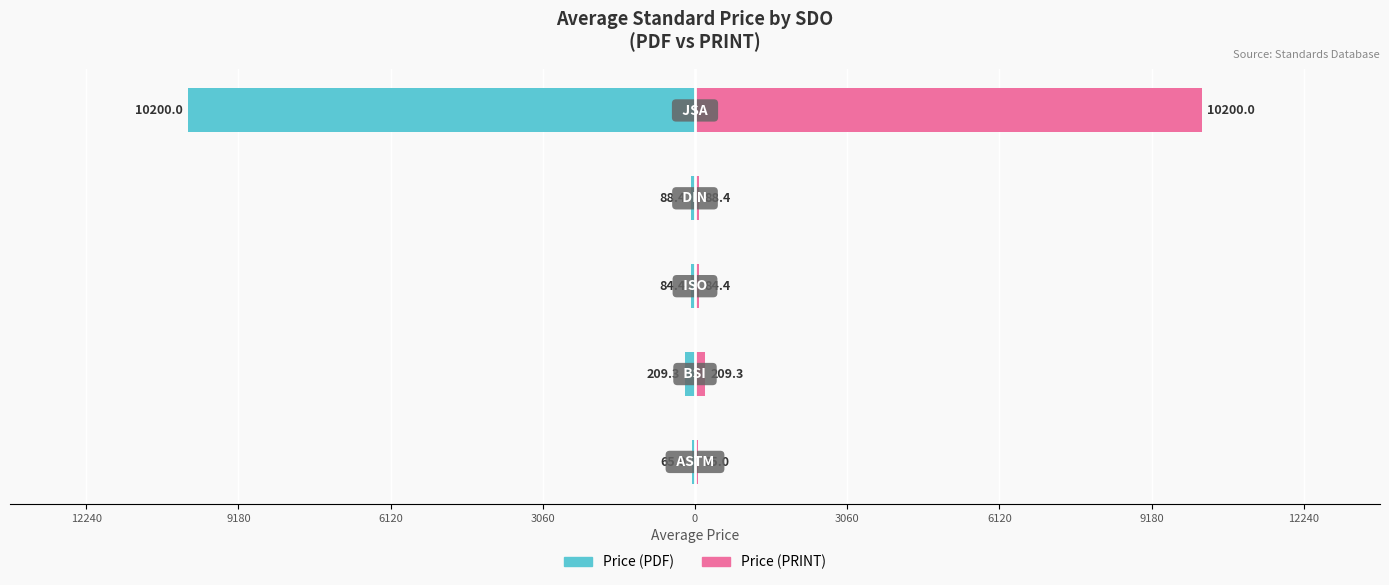

Does the chart contain stacked bars?

No